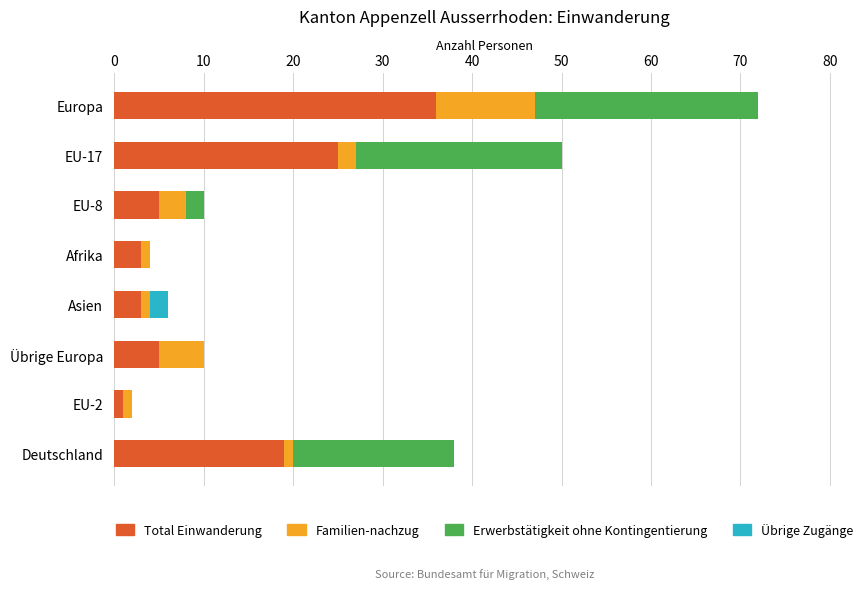

The value of Total Einwanderung at Afrika is 3. True or false?

True